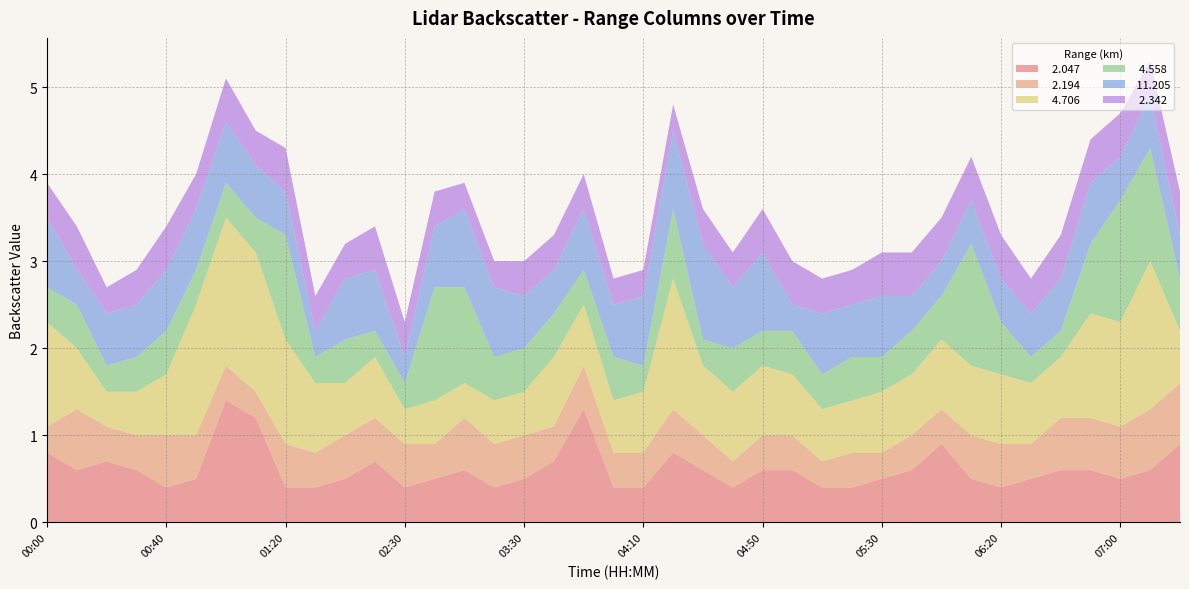

Reading right to left, what are all the values shown in this chart?

  2.047: 0.9	0.6	0.5	0.6	0.6	0.5	0.4	0.5	0.9	0.6	0.5	0.4	0.4	0.6	0.6	0.4	0.6	0.8	0.4	0.4	1.3	0.7	0.5	0.4	0.6	0.5	0.4	0.7	0.5	0.4	0.4	1.2	1.4	0.5	0.4	0.6	0.7	0.6	0.8
  2.194: 0.7	0.7	0.6	0.6	0.6	0.4	0.5	0.5	0.4	0.4	0.3	0.4	0.3	0.4	0.4	0.3	0.4	0.5	0.4	0.4	0.5	0.4	0.5	0.5	0.6	0.4	0.5	0.5	0.5	0.4	0.5	0.3	0.4	0.5	0.6	0.4	0.4	0.7	0.3
  4.706: 0.6	1.7	1.2	1.2	0.7	0.7	0.8	0.8	0.8	0.7	0.7	0.6	0.6	0.7	0.8	0.8	0.8	1.5	0.7	0.6	0.7	0.8	0.5	0.5	0.4	0.5	0.4	0.7	0.6	0.8	1.2	1.6	1.7	1.5	0.7	0.5	0.4	0.7	1.2
  4.558: 0.6	1.3	1.4	0.8	0.3	0.3	0.6	1.4	0.5	0.5	0.4	0.5	0.4	0.5	0.4	0.5	0.3	0.8	0.3	0.5	0.4	0.5	0.5	0.5	1.1	1.3	0.3	0.3	0.5	0.3	1.2	0.4	0.4	0.4	0.5	0.4	0.3	0.5	0.4
 11.205: 0.5	0.6	0.5	0.7	0.6	0.5	0.5	0.5	0.4	0.4	0.7	0.6	0.7	0.3	0.9	0.7	1.1	0.9	0.8	0.6	0.7	0.5	0.6	0.8	0.9	0.7	0.3	0.7	0.7	0.3	0.5	0.6	0.7	0.7	0.7	0.6	0.6	0.4	0.8
  2.342: 0.5	0.4	0.5	0.5	0.5	0.4	0.5	0.5	0.5	0.5	0.5	0.4	0.4	0.5	0.5	0.4	0.4	0.3	0.3	0.3	0.4	0.4	0.4	0.3	0.3	0.4	0.4	0.5	0.4	0.4	0.5	0.4	0.5	0.4	0.5	0.4	0.3	0.5	0.4